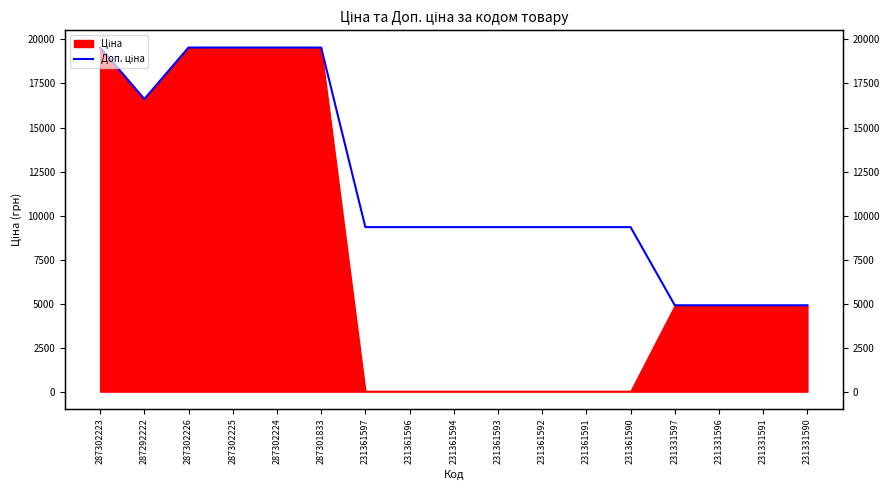

Count the number of categories in the chart.

17